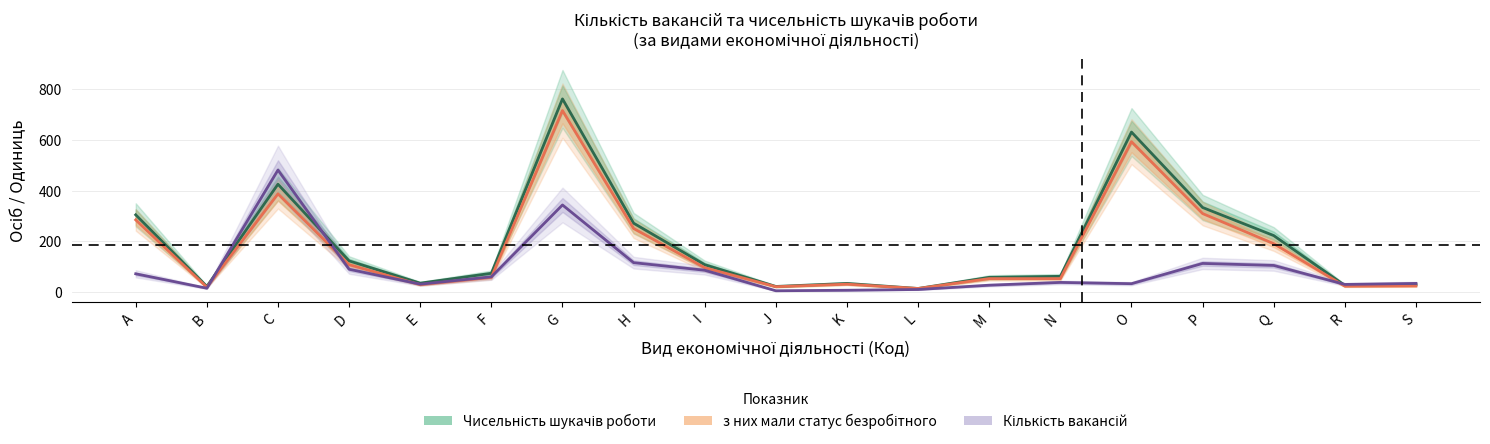

List the series in order of their peak value, lowest first.

Кількість вакансій, з них мали статус безробітного, Чисельність шукачів роботи